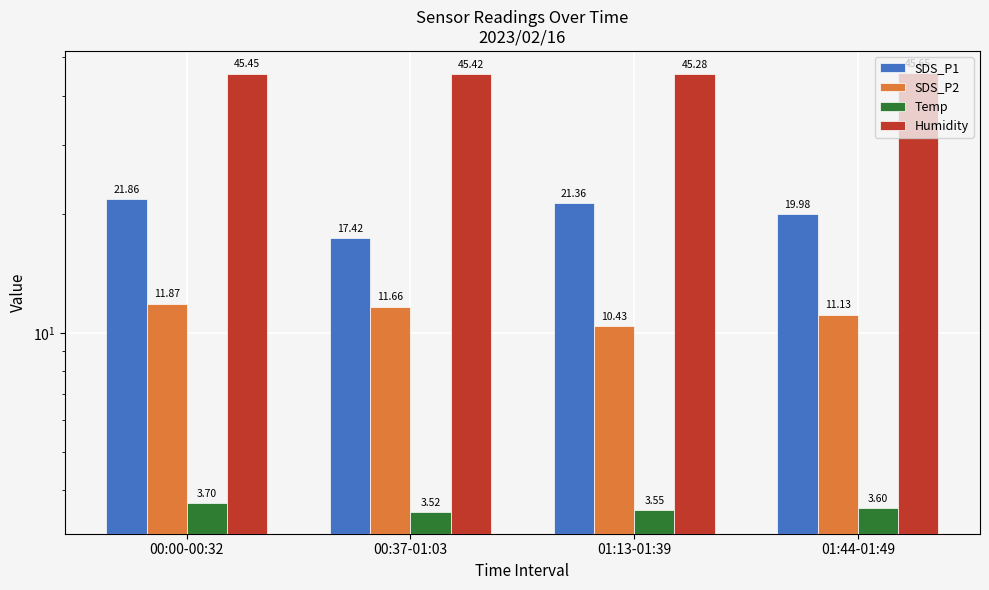

How many groups of bars are there?

4